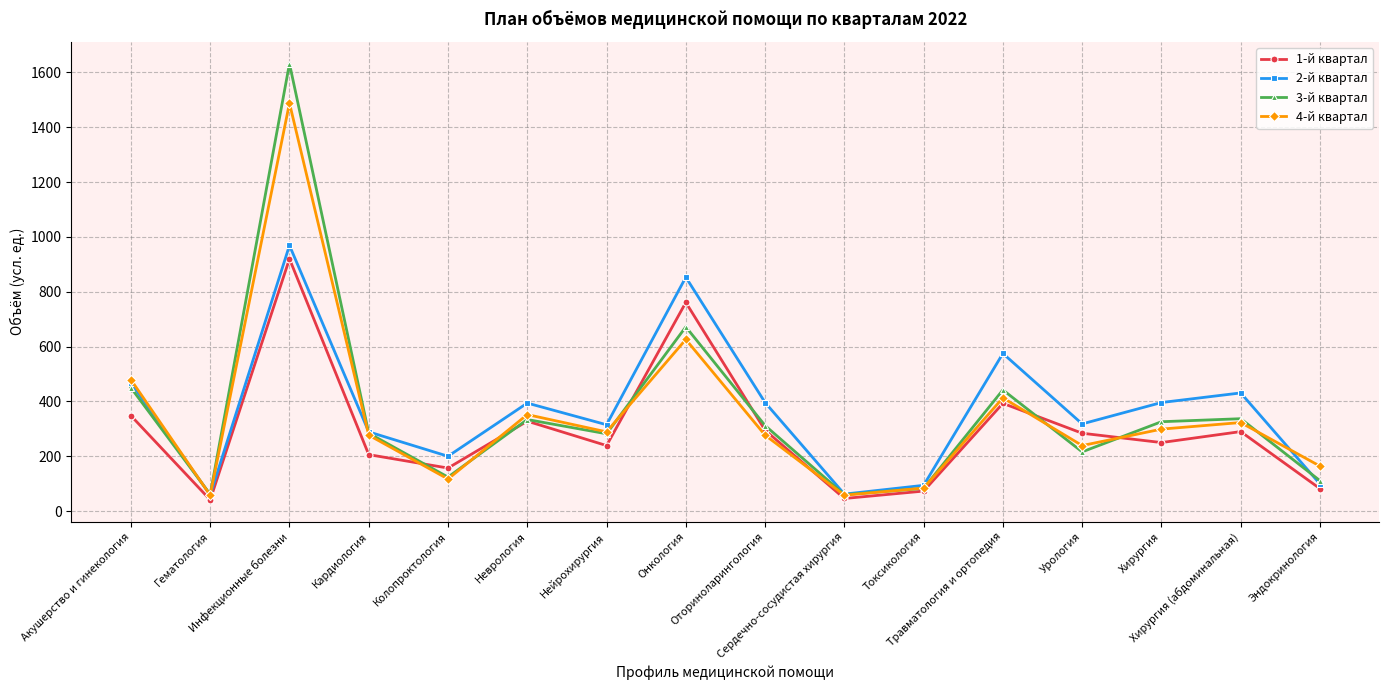

What is the label of the 1st point from the left?

Акушерство и гинекология